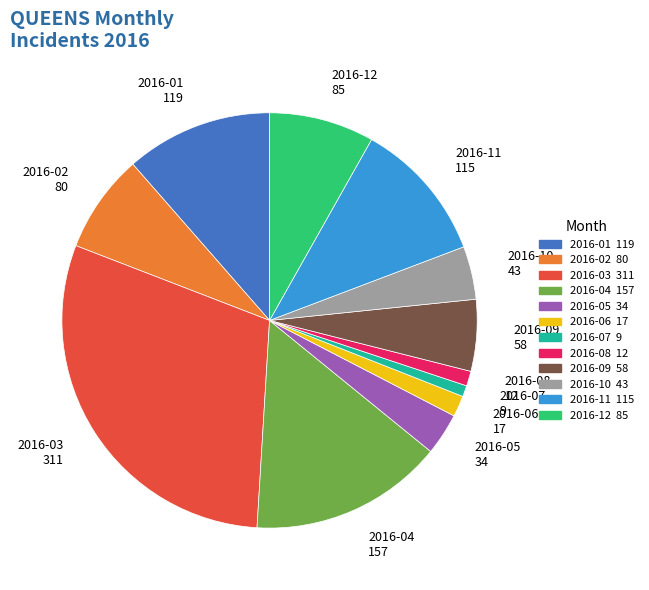

True or false: 2016-03 accounts for 30% of the total.

True